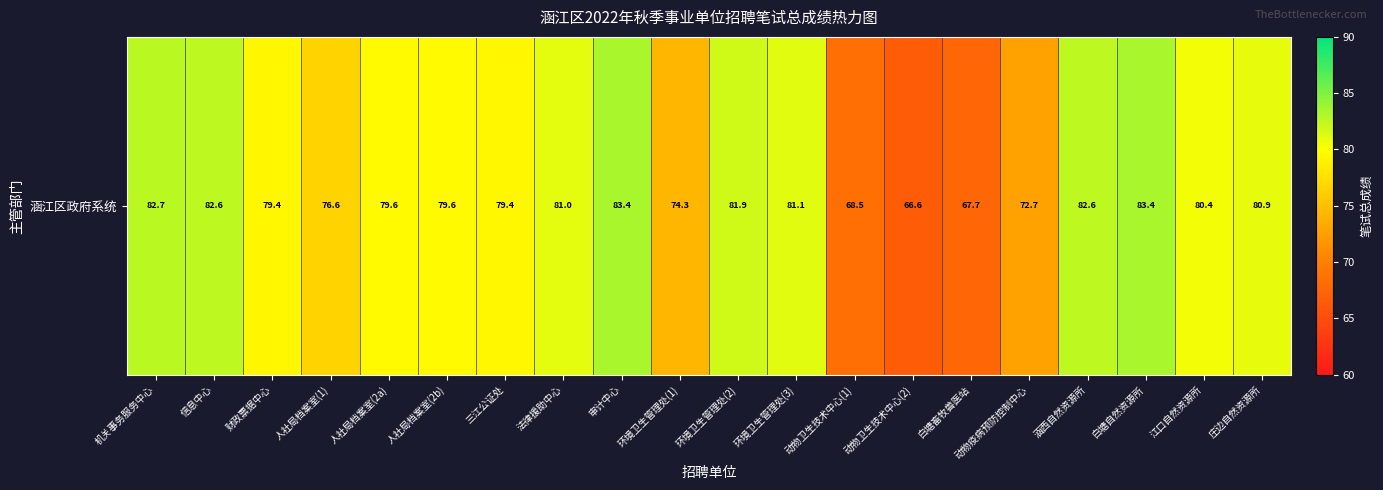

What is the sum of the values at 信息中心 and 法律援助中心?

163.6